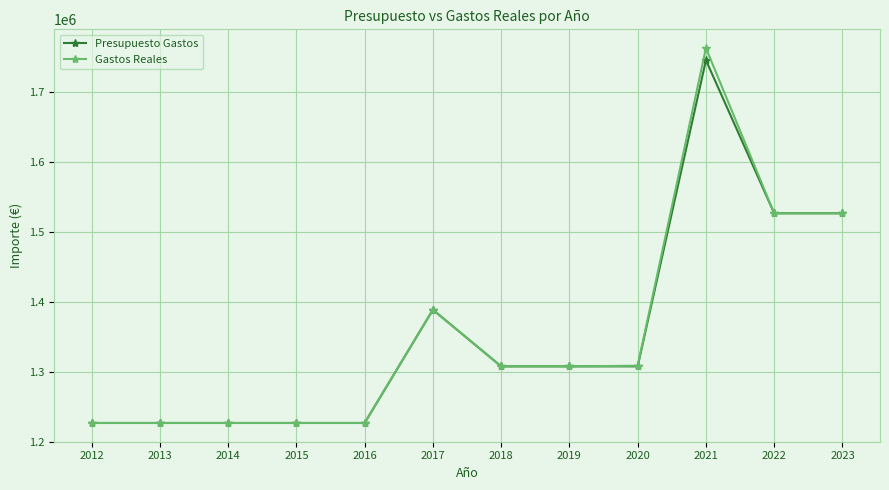

At how many categories does at least one series exceed 1730774?

1